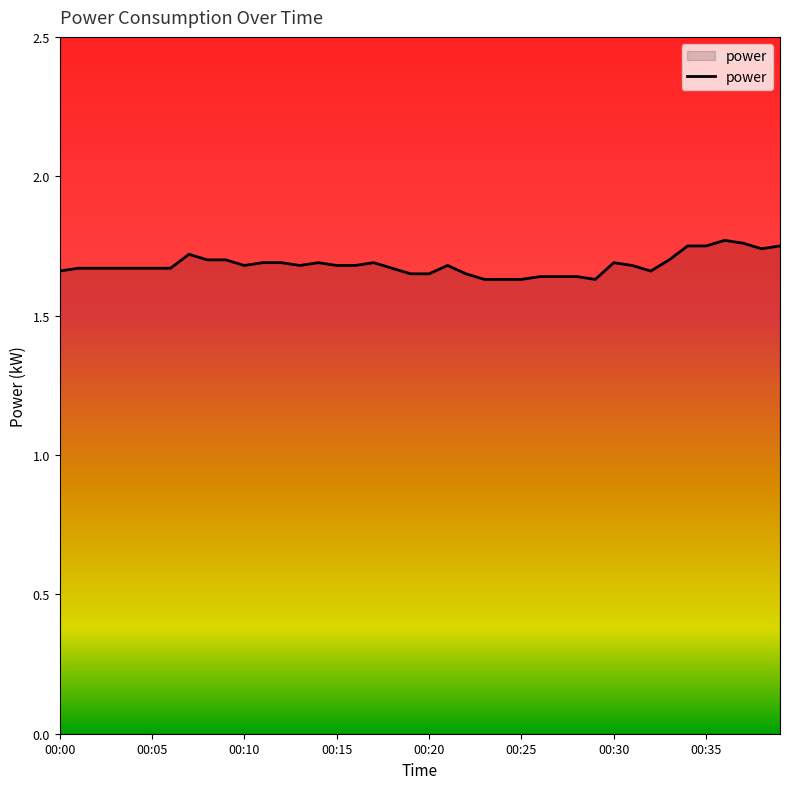

Reading right to left, list all the values displayed in this chart.

1.8	1.7	1.8	1.8	1.8	1.8	1.7	1.7	1.7	1.7	1.6	1.6	1.6	1.6	1.6	1.6	1.6	1.6	1.7	1.6	1.6	1.7	1.7	1.7	1.7	1.7	1.7	1.7	1.7	1.7	1.7	1.7	1.7	1.7	1.7	1.7	1.7	1.7	1.7	1.7